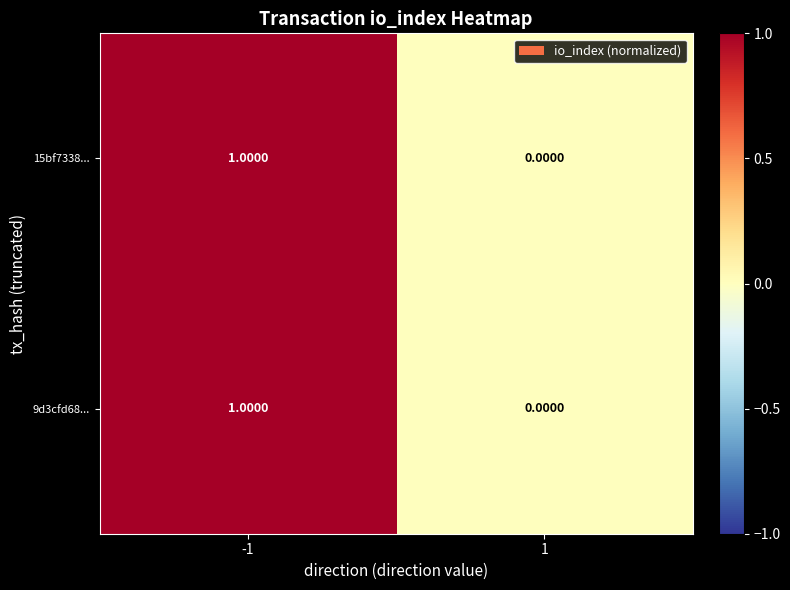

How many categories are shown in the chart?

2